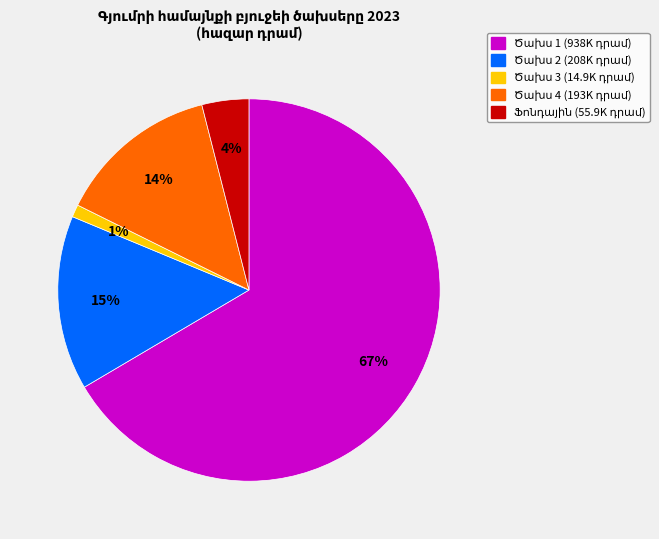

Does any single category account for the majority?

Yes